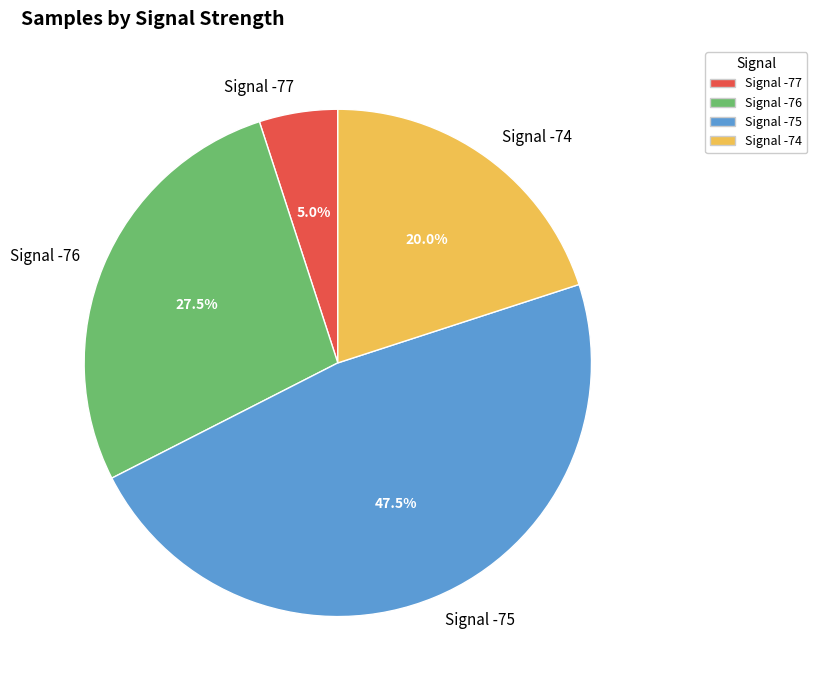

Rank the categories by value from lowest to highest.

Signal -77, Signal -74, Signal -76, Signal -75